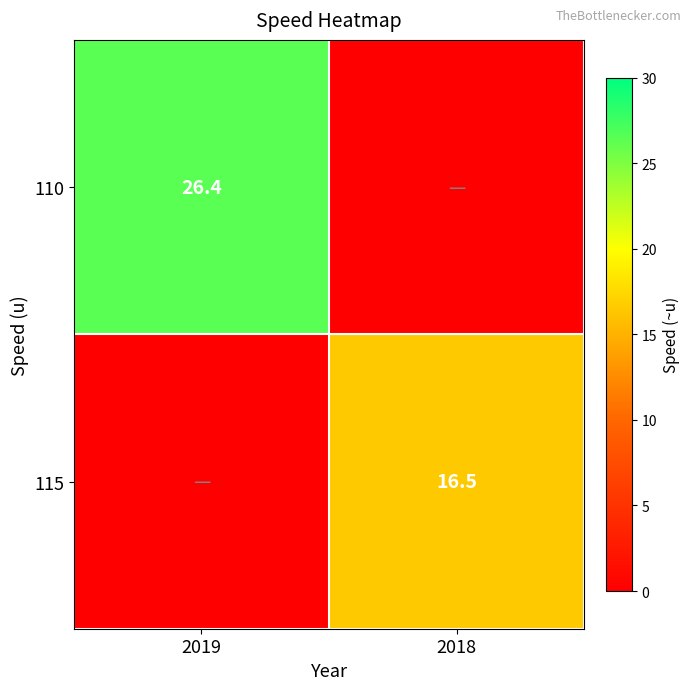

What is the maximum value shown in the chart?

26.4